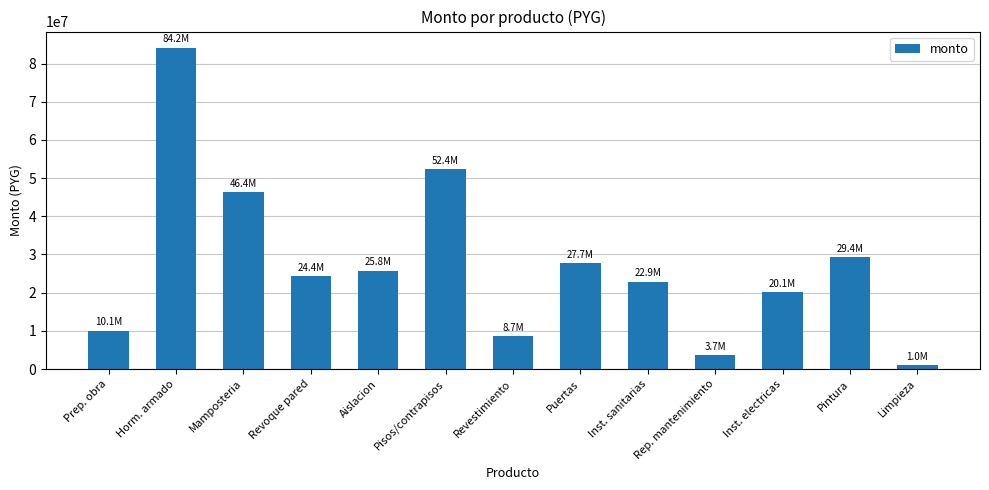

Reading right to left, what are all the values shown in this chart?

1000000	29380500	20105000	3700000	22900000	27720000	8712000	52360000	25806000	24393600	46398000	84161000	10076000